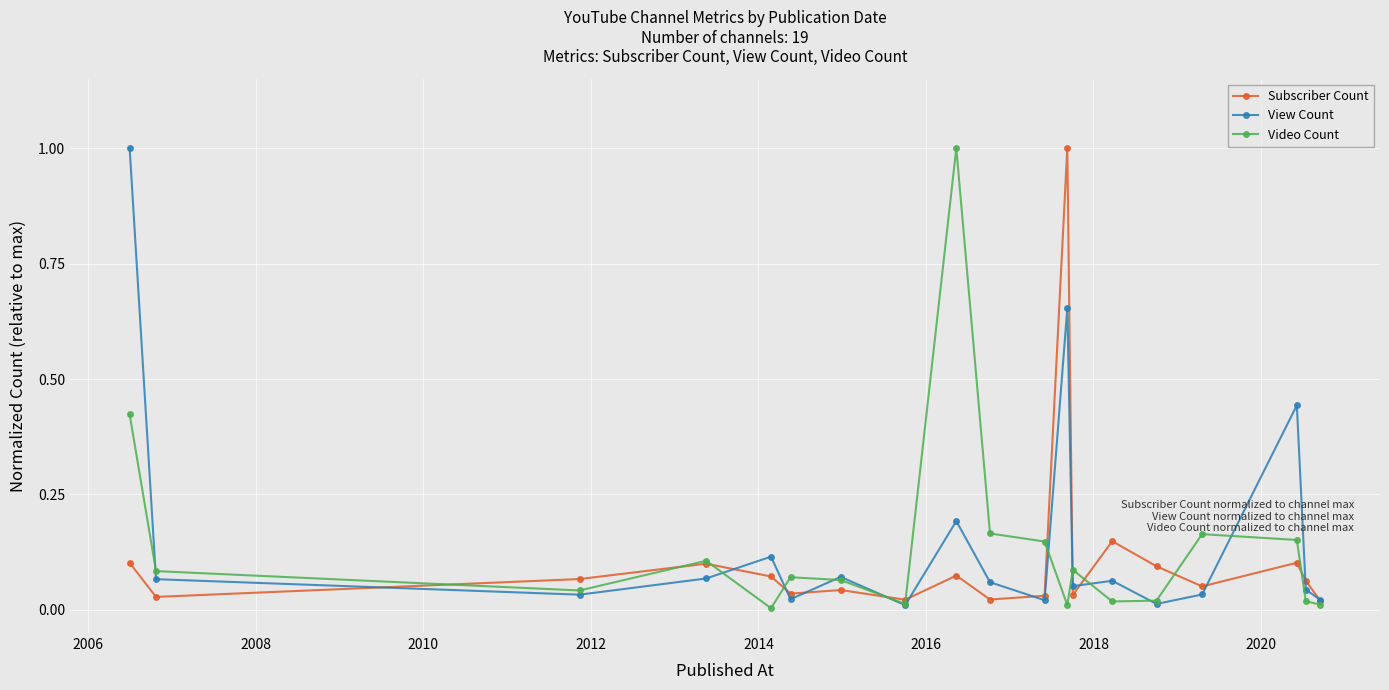

What is the maximum value for Video Count?

1.0